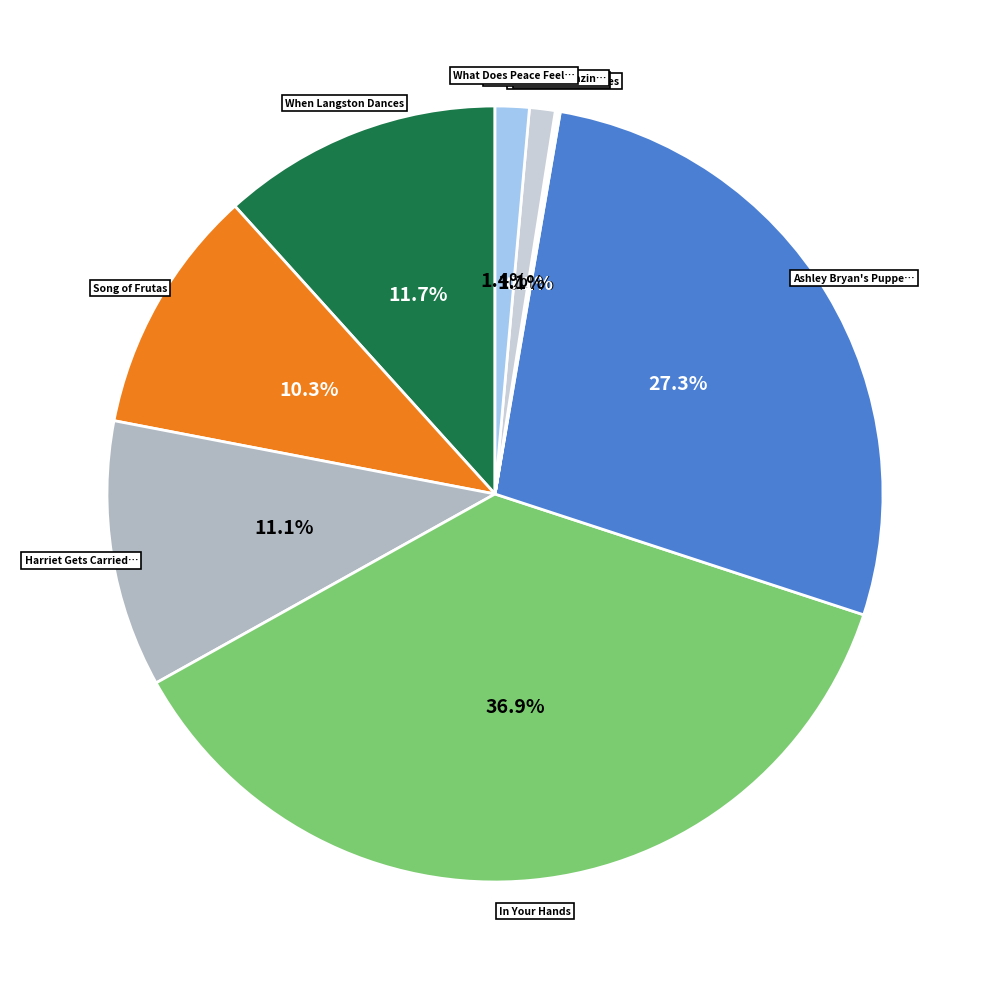

Does any single category account for the majority?

No